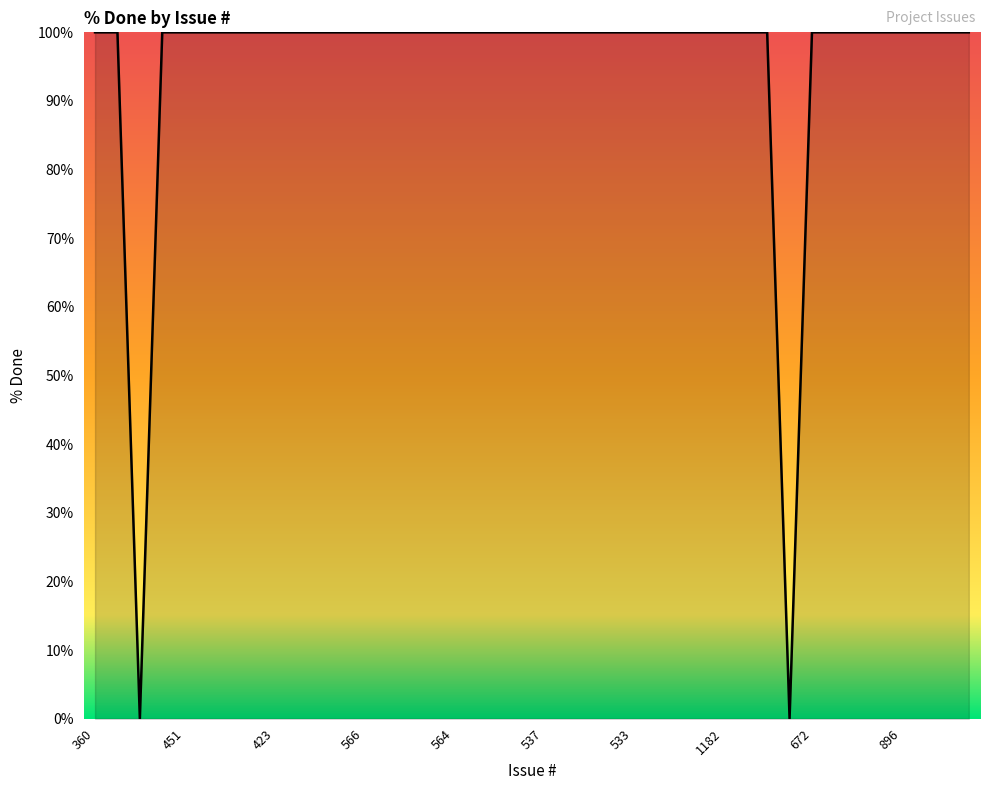

Reading right to left, transcribe all the data shown in this chart.

100	100	100	100	100	100	100	100	0	100	100	100	100	100	100	100	100	100	100	100	100	100	100	100	100	100	100	100	100	100	100	100	100	100	100	100	100	0	100	100